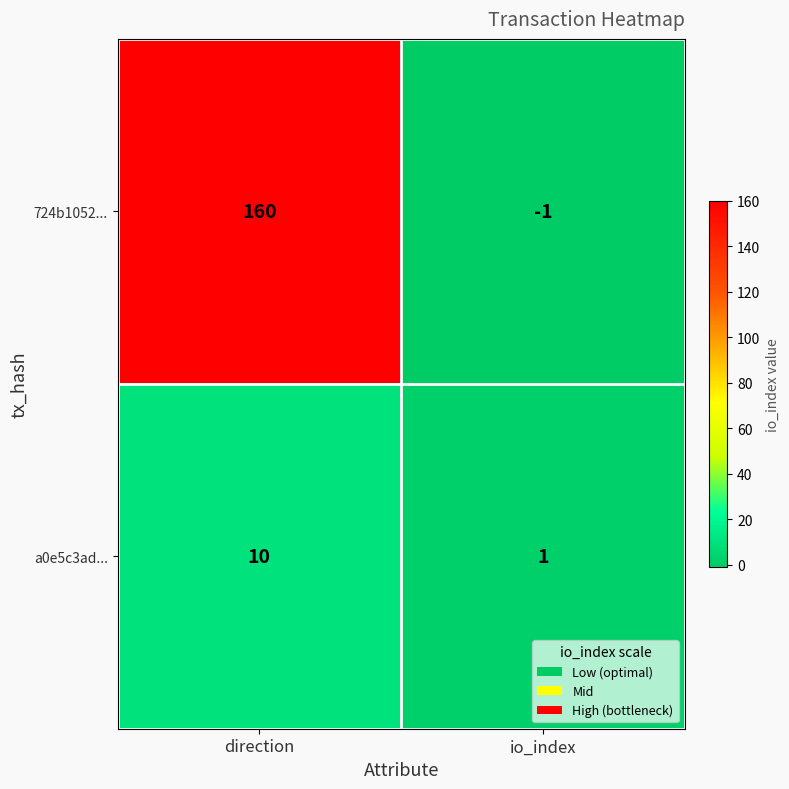

Which label corresponds to the smallest value in the chart?

io_index